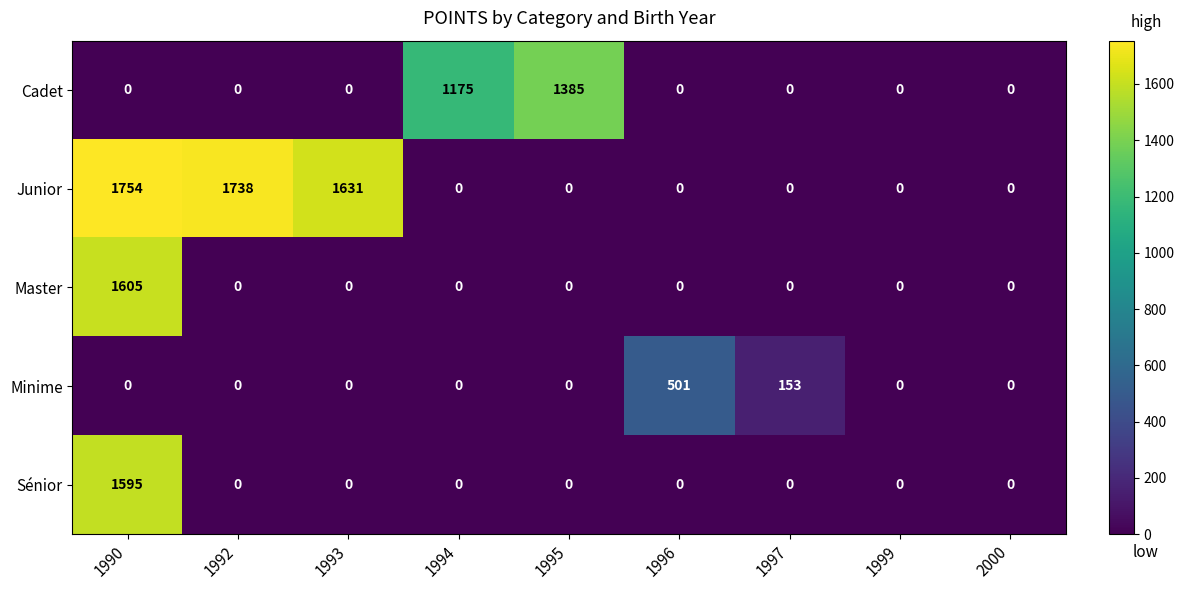

At how many categories does at least one series exceed 1410?

3